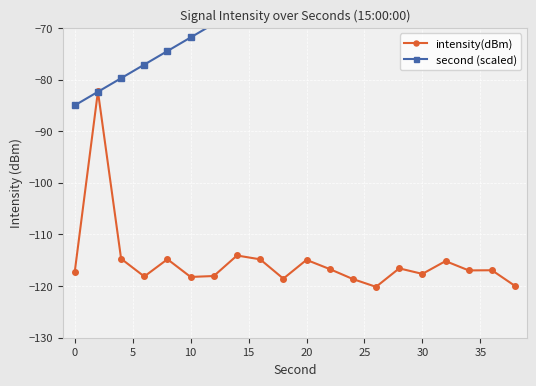

Is it true that intensity(dBm) equals -117.6 at 30?

True